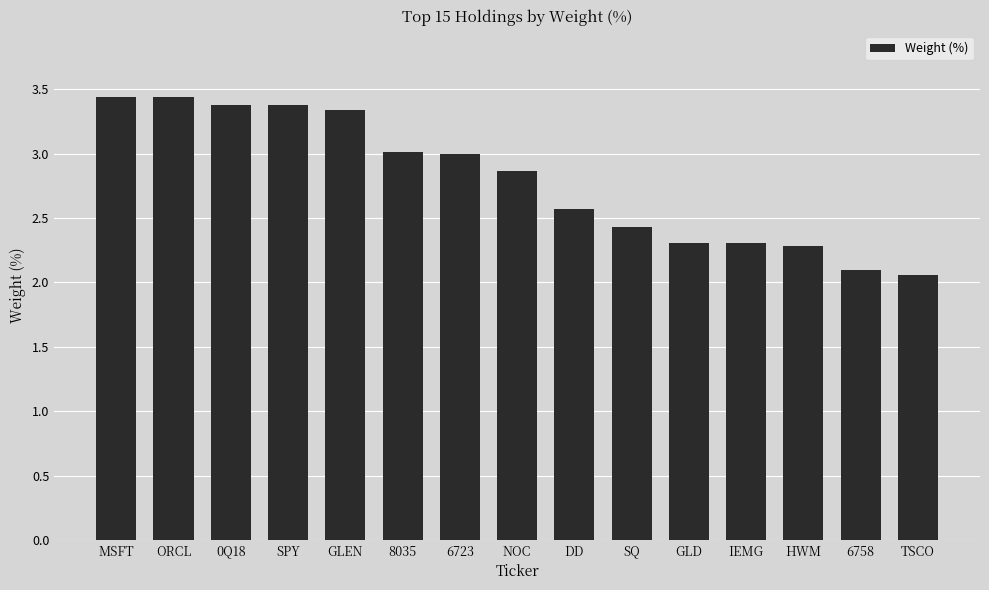

What is the label of the 15th bar from the left?

TSCO